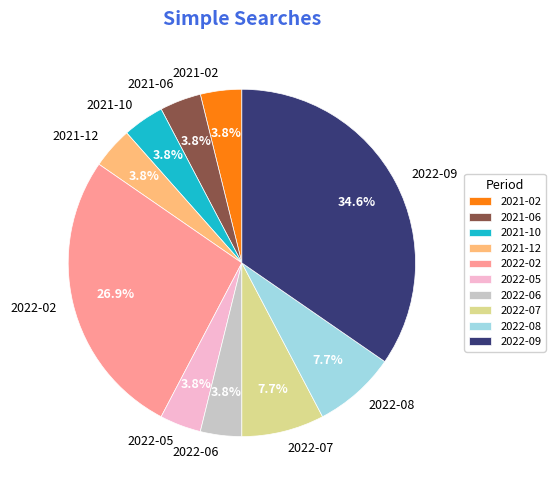

To the nearest percent, what is the average slice percentage?

10%